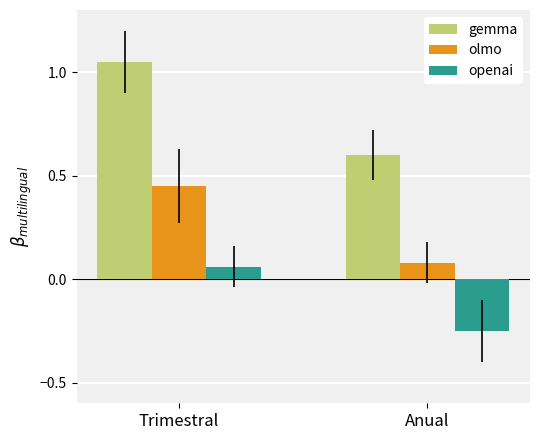

At which category does the chart reach its peak across all series?

Trimestral